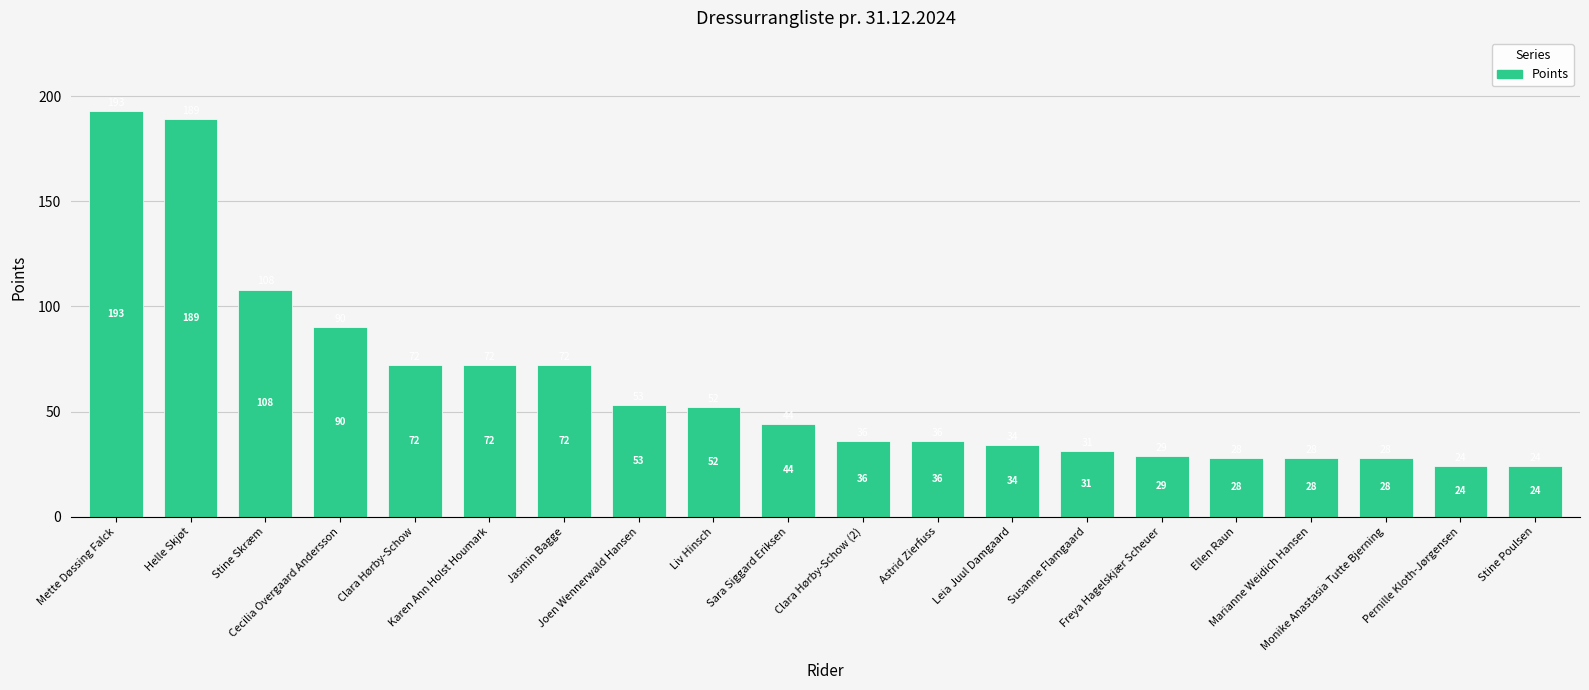

What is the minimum value shown in the chart?

24